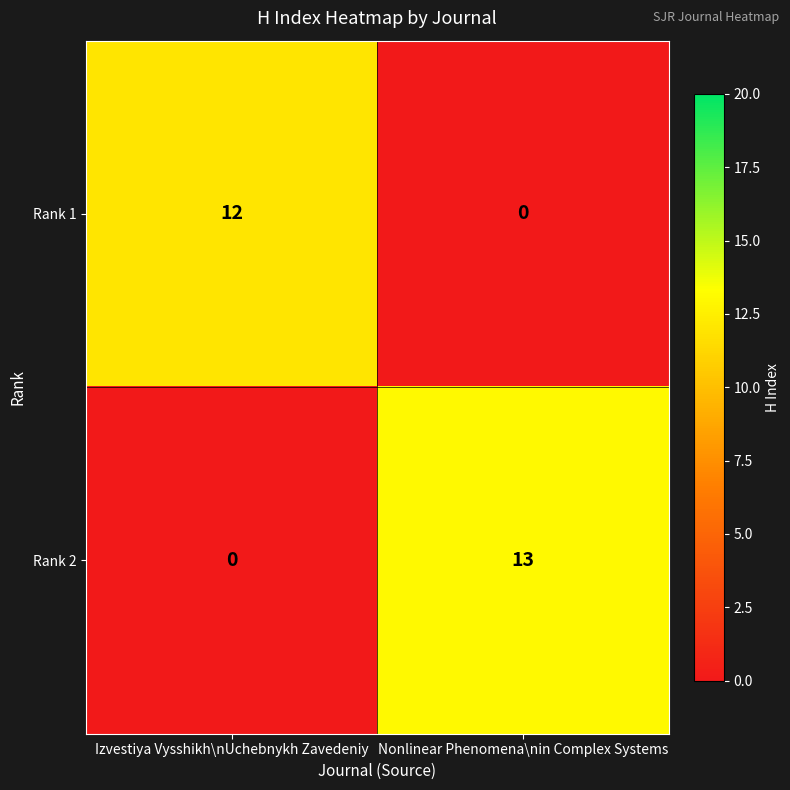

Where is Rank 2 nearest to the value 6?

Izvestiya Vysshikh\nUchebnykh Zavedeniy